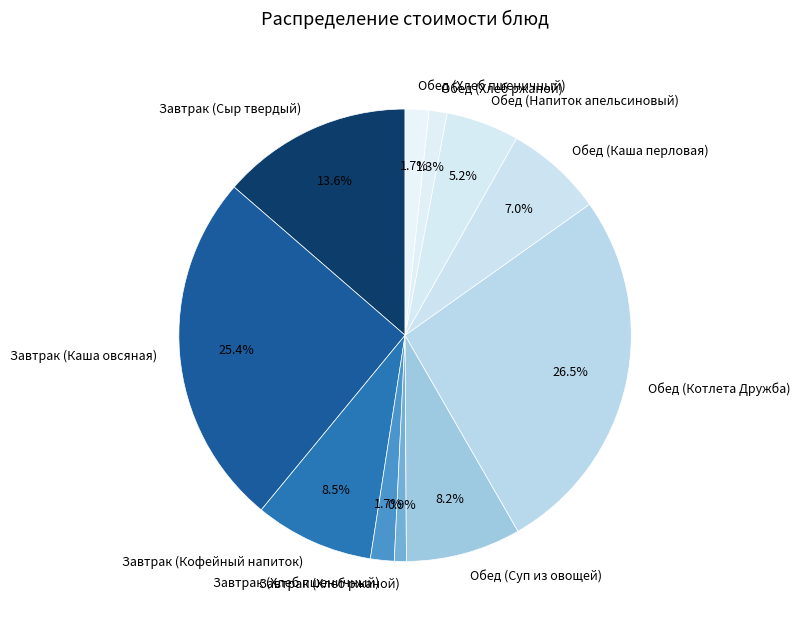

Count the number of slices in the pie.

11